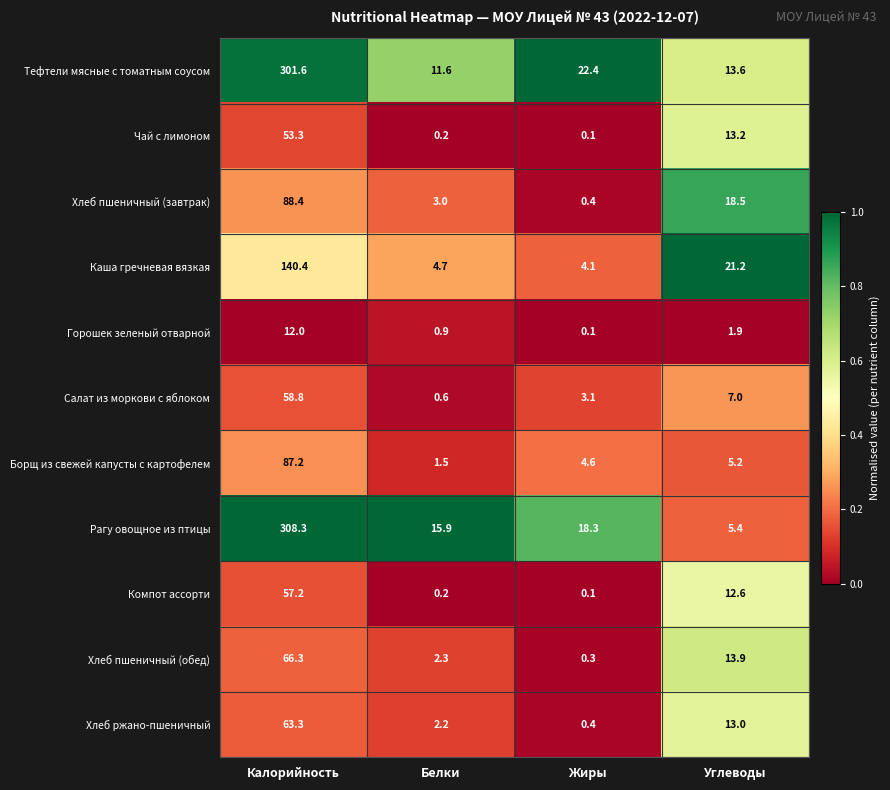

Between Жиры and Углеводы, which series saw the biggest shift?

Хлеб пшеничный (завтрак)